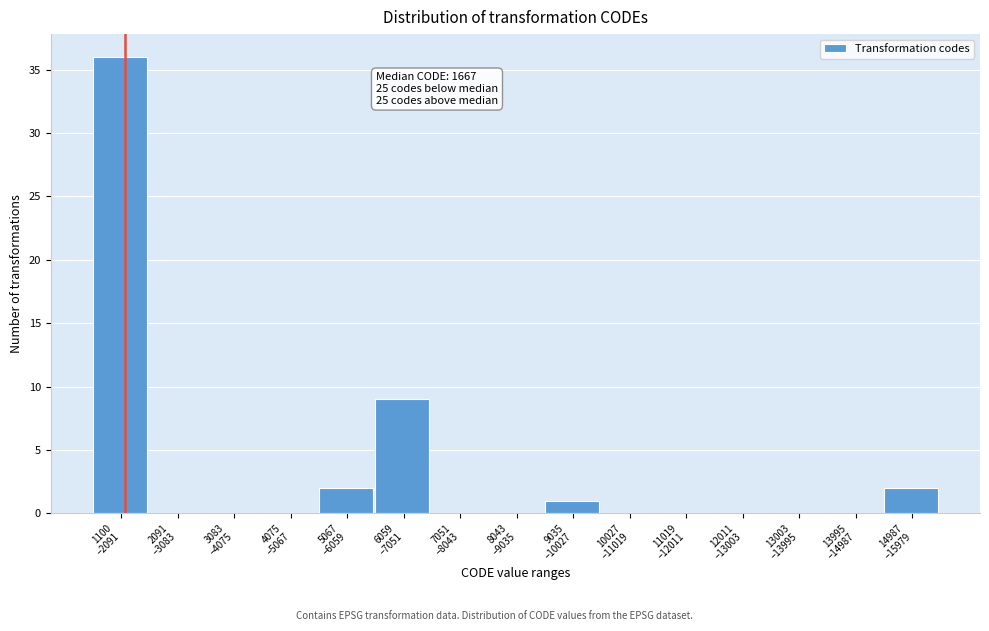

What is the maximum value shown in the chart?

36